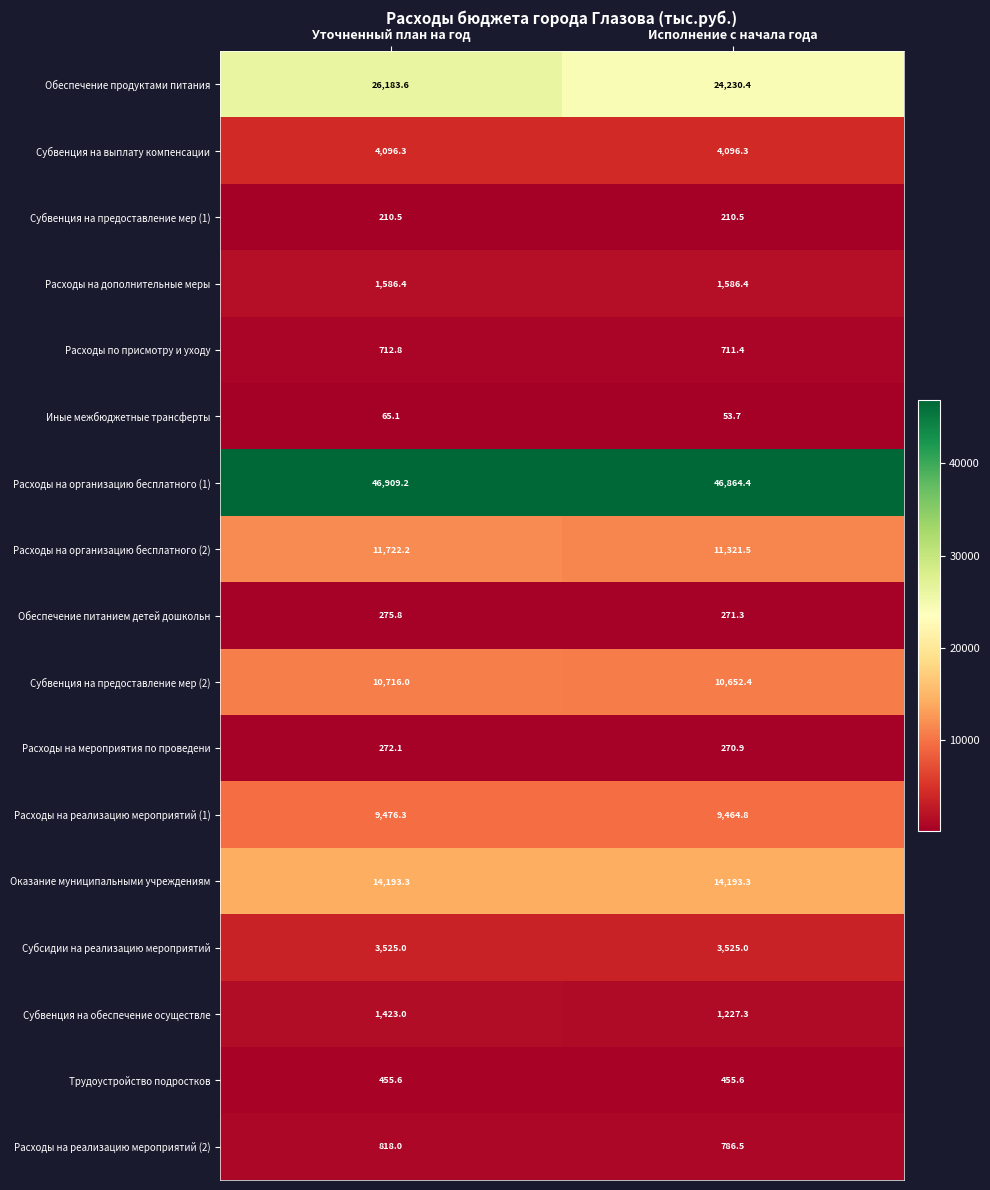

Rank the series by their maximum value, from highest to lowest.

Расходы на организацию бесплатного (1), Обеспечение продуктами питания, Оказание муниципальными учреждениям, Расходы на организацию бесплатного (2), Субвенция на предоставление мер (2), Расходы на реализацию мероприятий (1), Субвенция на выплату компенсации, Субсидии на реализацию мероприятий, Расходы на дополнительные меры, Субвенция на обеспечение осуществле, Расходы на реализацию мероприятий (2), Расходы по присмотру и уходу, Трудоустройство подростков, Обеспечение питанием детей дошкольн, Расходы на мероприятия по проведени, Субвенция на предоставление мер (1), Иные межбюджетные трансферты